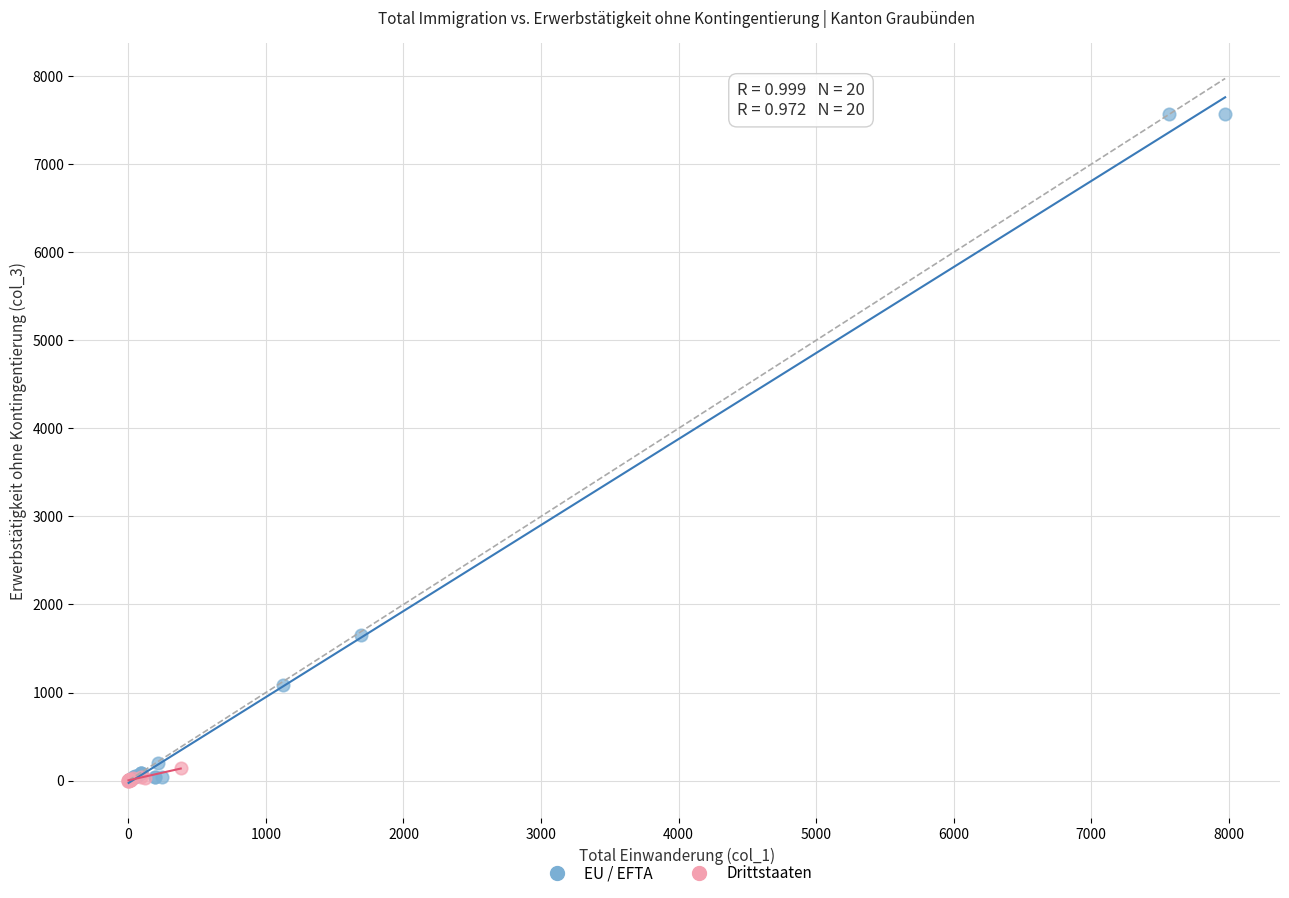

Which series has the largest Y range (max minus min)?

EU / EFTA